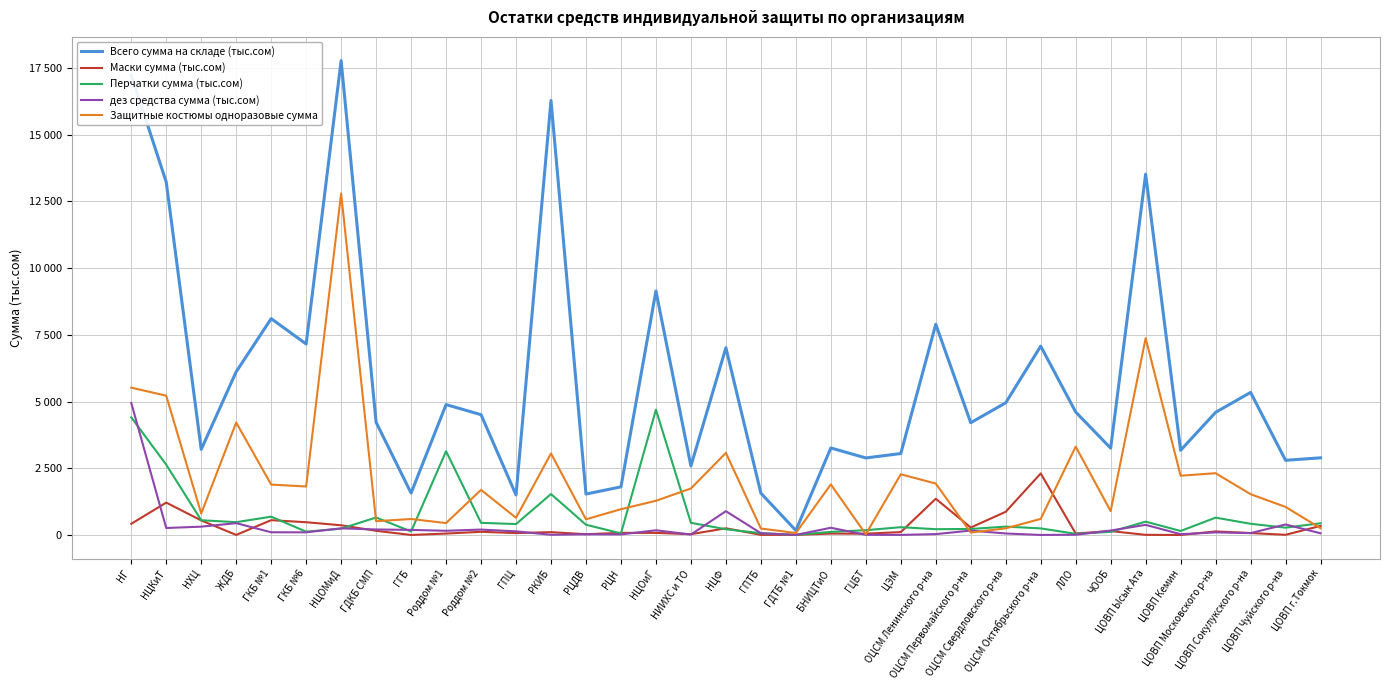

Reading left to right, what are all the values shown in this chart?

Всего сумма на складе (тыс.сом): 17233.8	13224.8	3205.4	6116.1	8107.3	7157.5	17775.8	4222.8	1571.0	4886.8	4507.6	1499.4	16282.3	1534.2	1803.3	9141.8	2584.1	7015.9	1567.0	169.1	3261.0	2886.8	3051.9	7895.9	4207.5	4952.9	7076.8	4608.4	3252.9	13521.3	3173.8	4595.7	5343.0	2798.3	2891.5
Маски сумма (тыс.сом): 420.1	1213.5	546.0	2.5	555.3	478.2	364.0	156.4	1.2	53.6	119.4	71.7	106.4	28.9	80.5	78.2	29.8	251.1	4.7	5.0	52.6	49.5	108.7	1357.6	279.9	869.0	2305.6	57.0	146.6	5.8	0.0	133.7	73.0	7.3	340.3
Перчатки сумма (тыс.сом): 4409.0	2633.7	553.3	479.9	686.4	124.0	237.3	655.9	130.3	3138.3	456.1	409.2	1533.8	384.3	59.5	4695.4	456.2	215.0	67.9	5.9	116.3	179.8	292.1	217.5	225.4	314.0	247.2	43.4	117.8	500.2	150.3	649.7	420.0	274.8	439.0
дез средства сумма (тыс.сом): 4947.6	261.6	312.4	443.1	101.6	99.7	249.2	206.6	190.4	157.7	202.7	136.3	7.6	27.5	21.8	176.3	17.0	892.5	66.0	3.7	270.2	7.2	3.5	32.7	165.2	56.0	1.5	9.4	166.9	379.3	30.0	97.6	70.0	393.4	63.5
Защитные костюмы одноразовые сумма: 5521.6	5218.8	803.8	4213.5	1888.9	1816.7	12795.0	516.5	598.9	446.9	1690.1	644.2	3054.3	586.8	967.0	1281.1	1742.6	3076.8	242.5	73.6	1895.4	27.8	2275.0	1927.3	91.9	249.0	602.7	3310.8	894.7	7375.7	2221.7	2315.1	1529.0	1051.0	254.3